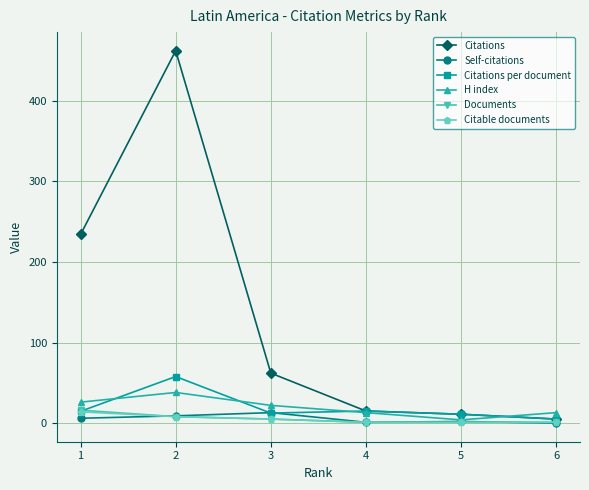

Which series changed the most between 2 and 6?

Citations